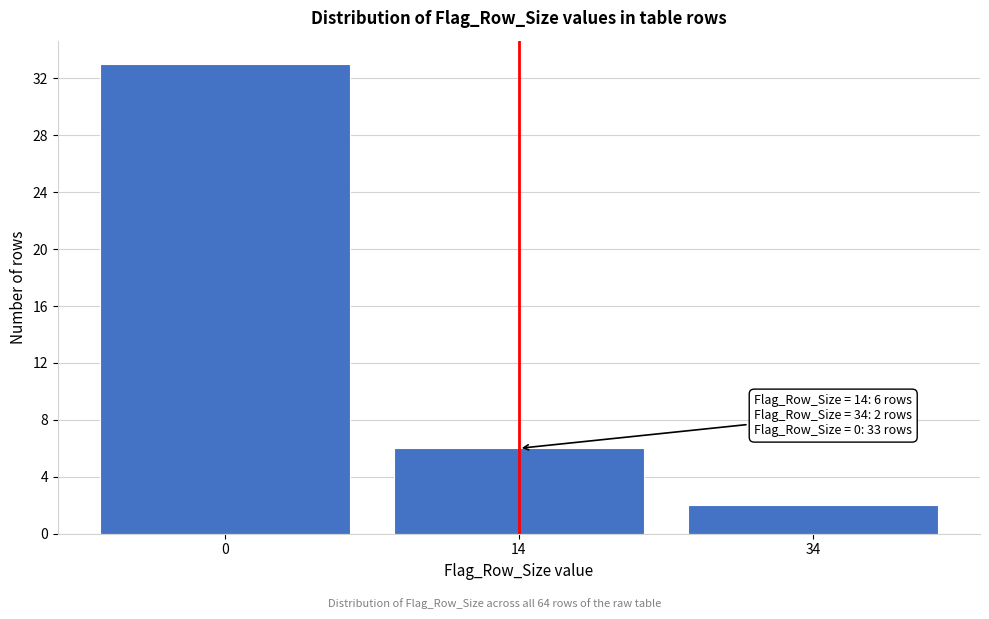

Reading left to right, list all the values displayed in this chart.

33	6	2